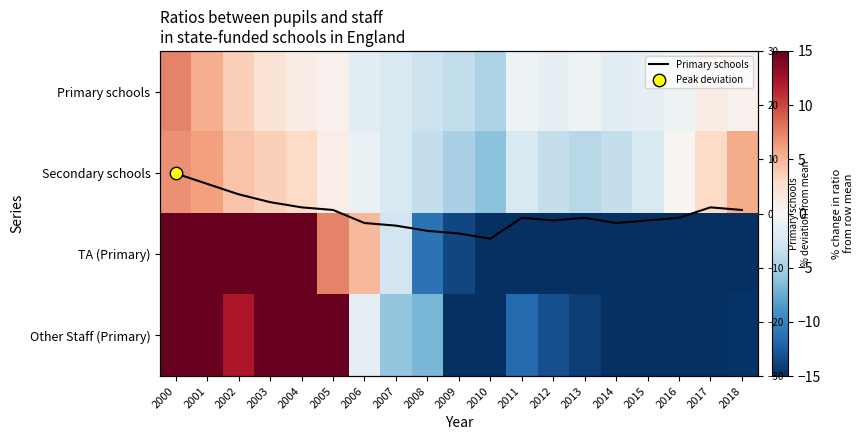

The Primary schools series shows -0.2 at 2013. True or false?

False